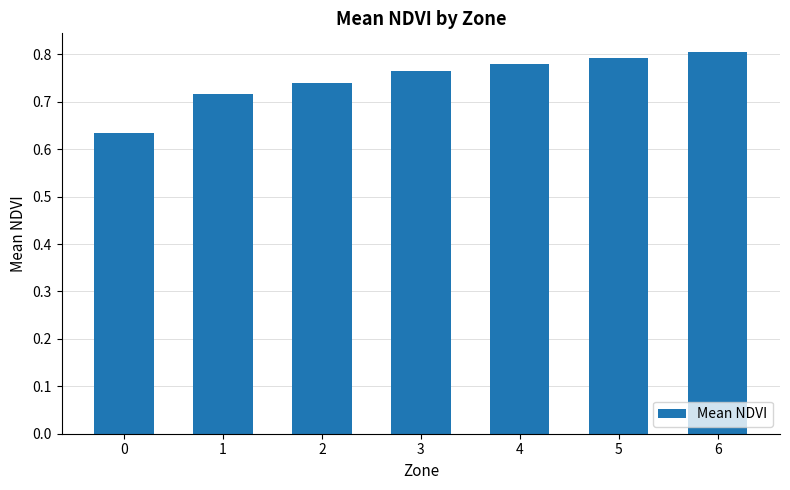

How many bars are there in total?

7